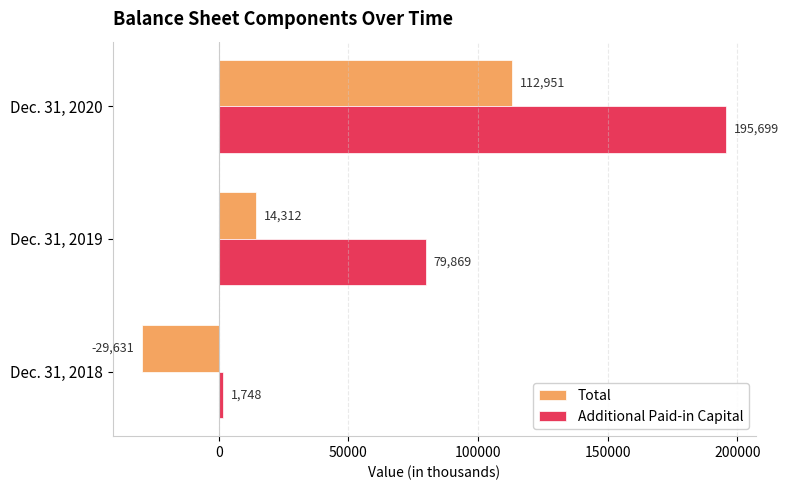

List the series in order of their overall mean, lowest first.

Total, Additional Paid-in Capital